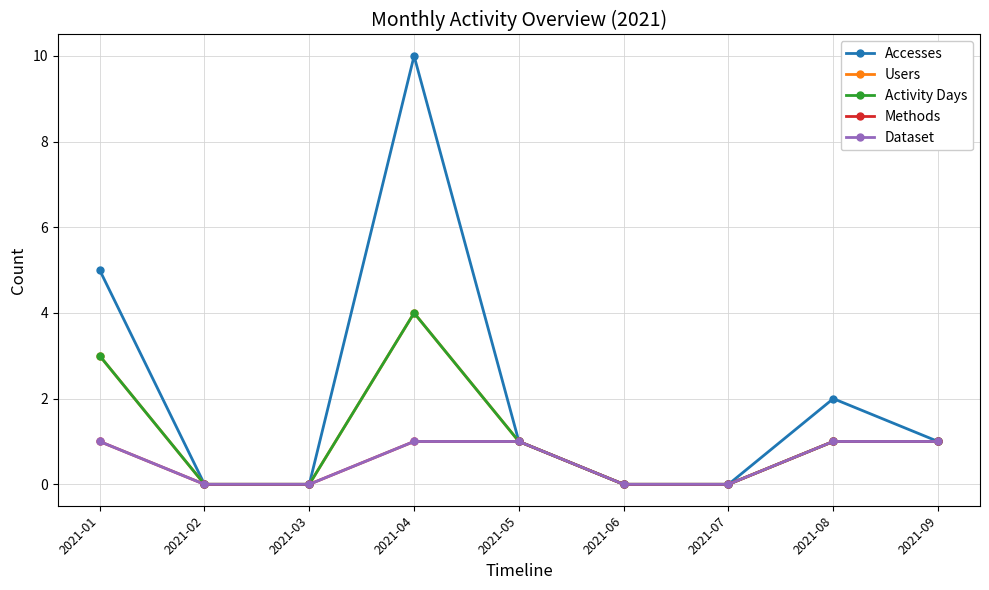

Does the chart display data point markers on the line(s)?

Yes